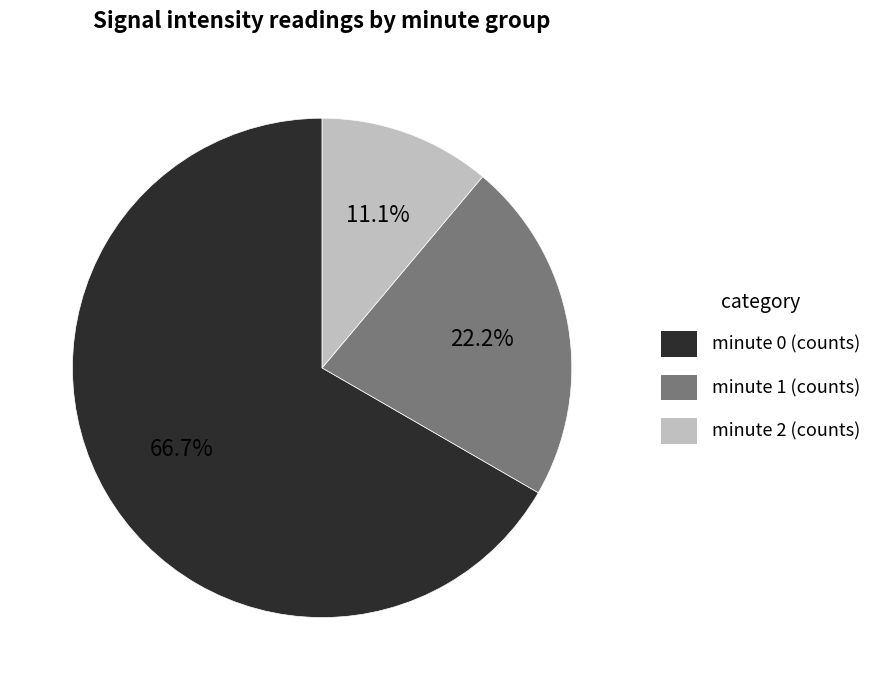

To the nearest percent, what portion does minute 2 (counts) represent?

11%